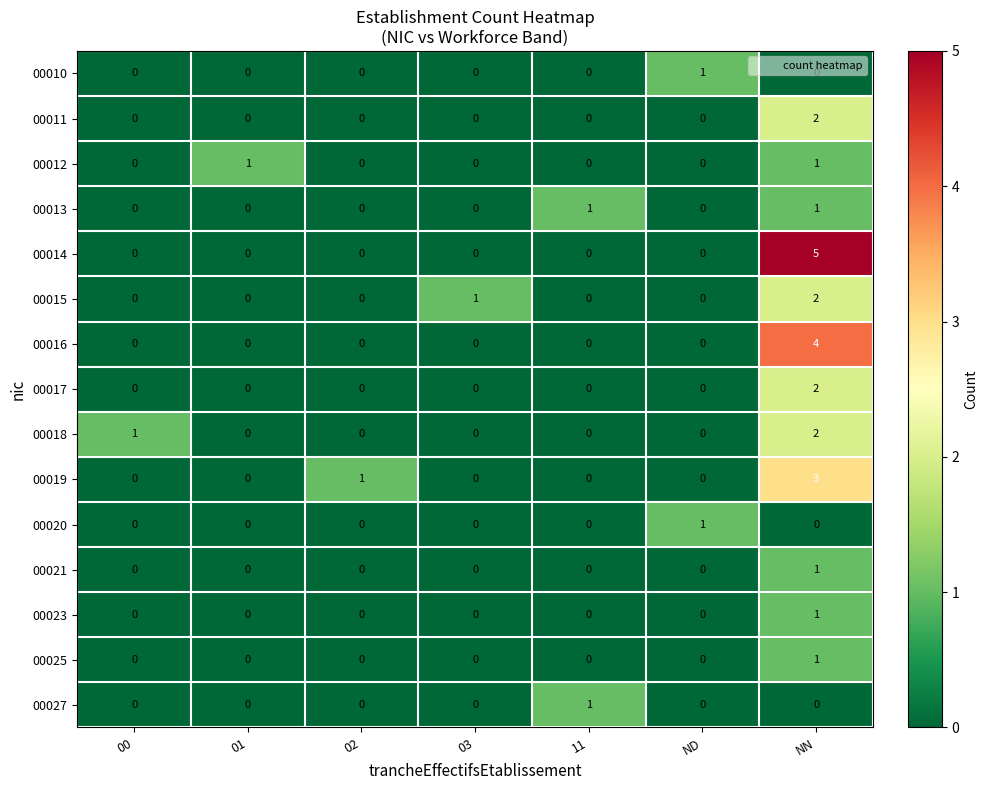

Count the 00017 values in the range 0 to 1.

6